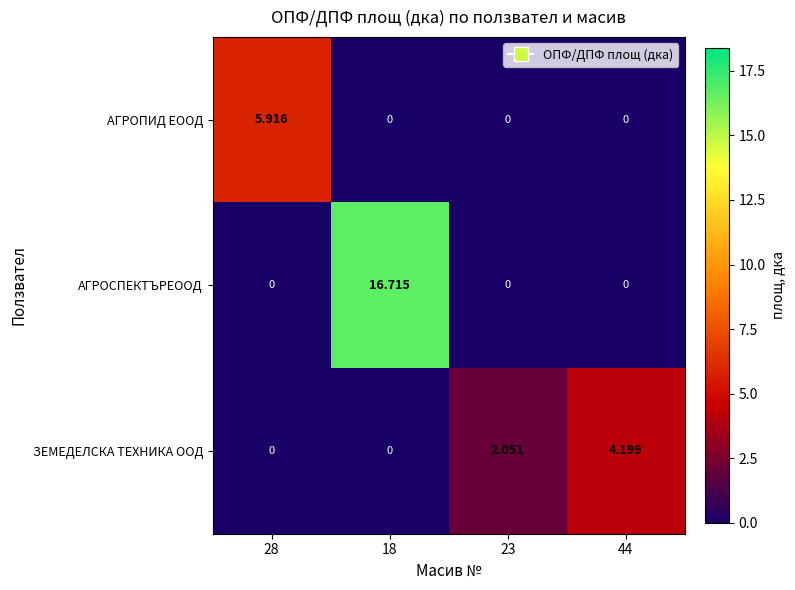

Between 28 and 23, which series saw the biggest shift?

АГРОПИД ЕООД